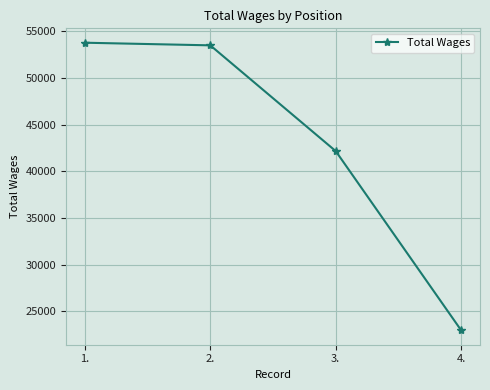

Reading left to right, extract all data points from this chart.

1.=53766	2.=53484	3.=42151	4.=22945